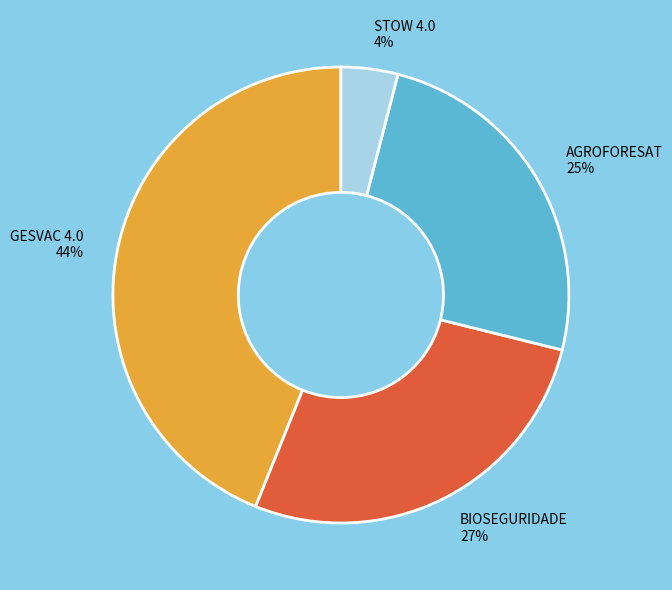

What percentage is the GESVAC 4.0 slice, to the nearest percent?

44%